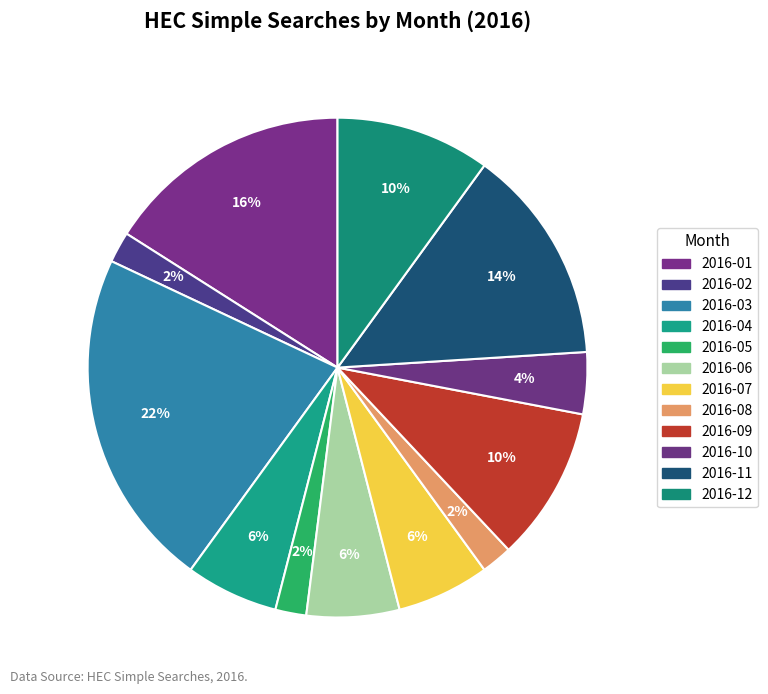

What percentage is the 2016-06 slice, to the nearest percent?

6%